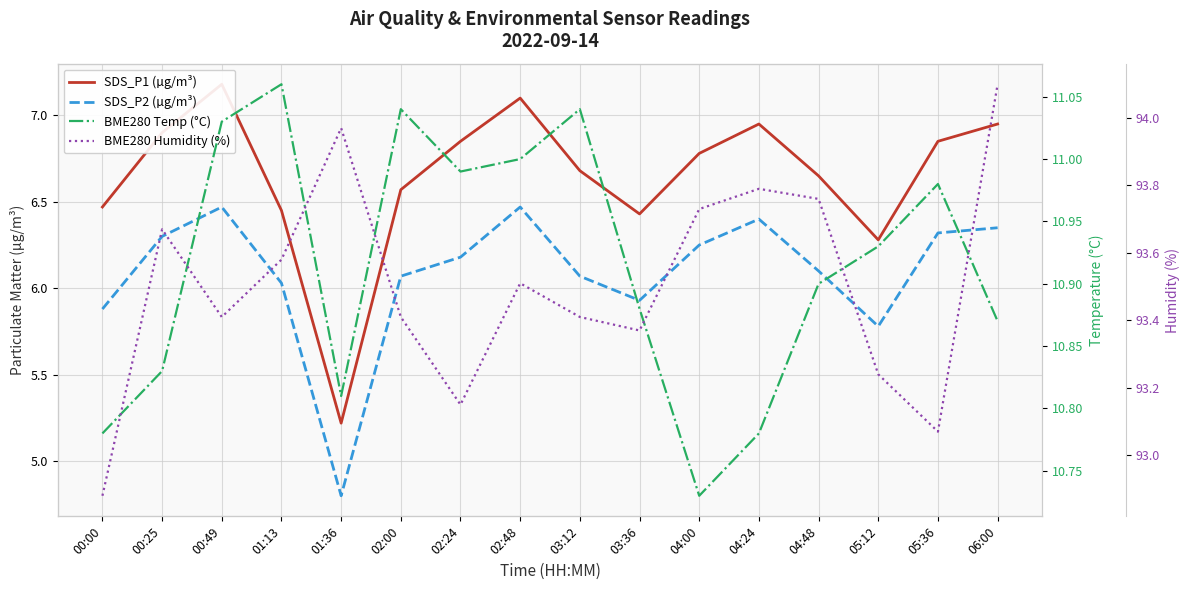

Reading left to right, what are all the values shown in this chart?

SDS_P1 (µg/m³): 00:00=6.5	00:25=6.9	00:49=7.2	01:13=6.5	01:36=5.2	02:00=6.6	02:24=6.8	02:48=7.1	03:12=6.7	03:36=6.4	04:00=6.8	04:24=7.0	04:48=6.7	05:12=6.3	05:36=6.8	06:00=7.0
SDS_P2 (µg/m³): 00:00=5.9	00:25=6.3	00:49=6.5	01:13=6.0	01:36=4.8	02:00=6.1	02:24=6.2	02:48=6.5	03:12=6.1	03:36=5.9	04:00=6.2	04:24=6.4	04:48=6.1	05:12=5.8	05:36=6.3	06:00=6.3
BME280 Temp (°C): 00:00=10.8	00:25=10.8	00:49=11.0	01:13=11.1	01:36=10.8	02:00=11.0	02:24=11.0	02:48=11.0	03:12=11.0	03:36=10.9	04:00=10.7	04:24=10.8	04:48=10.9	05:12=10.9	05:36=11.0	06:00=10.9
BME280 Humidity (%): 00:00=92.9	00:25=93.7	00:49=93.4	01:13=93.6	01:36=94.0	02:00=93.4	02:24=93.2	02:48=93.5	03:12=93.4	03:36=93.4	04:00=93.7	04:24=93.8	04:48=93.8	05:12=93.2	05:36=93.1	06:00=94.1